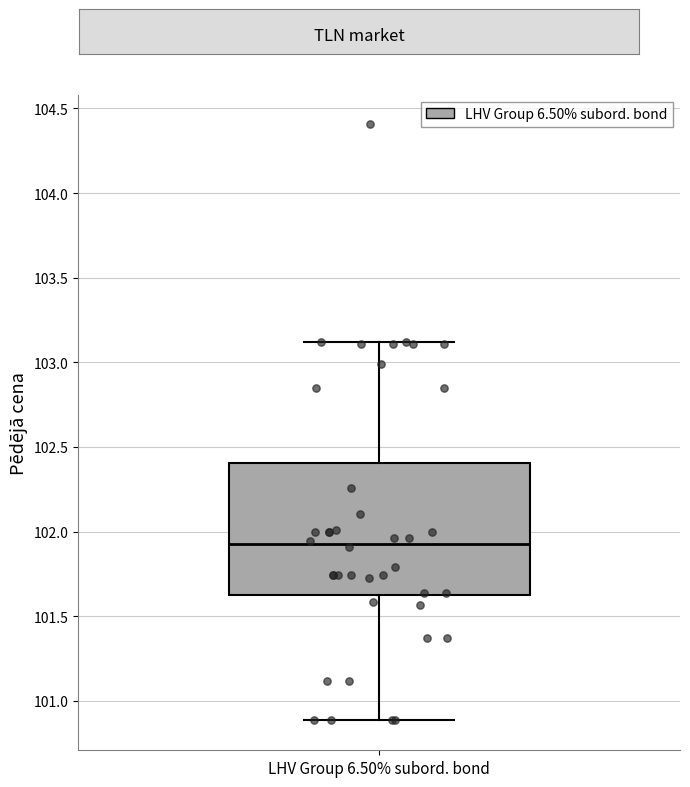

Read this box plot against the y-axis: the position of the median line, the range covered by the box, and the ends of both whiskers. The values are not printed on the chart, so give them approximately, as read against the axis.

median 101.95, box 101.60 to 102.40, whiskers 100.90 to 103.10